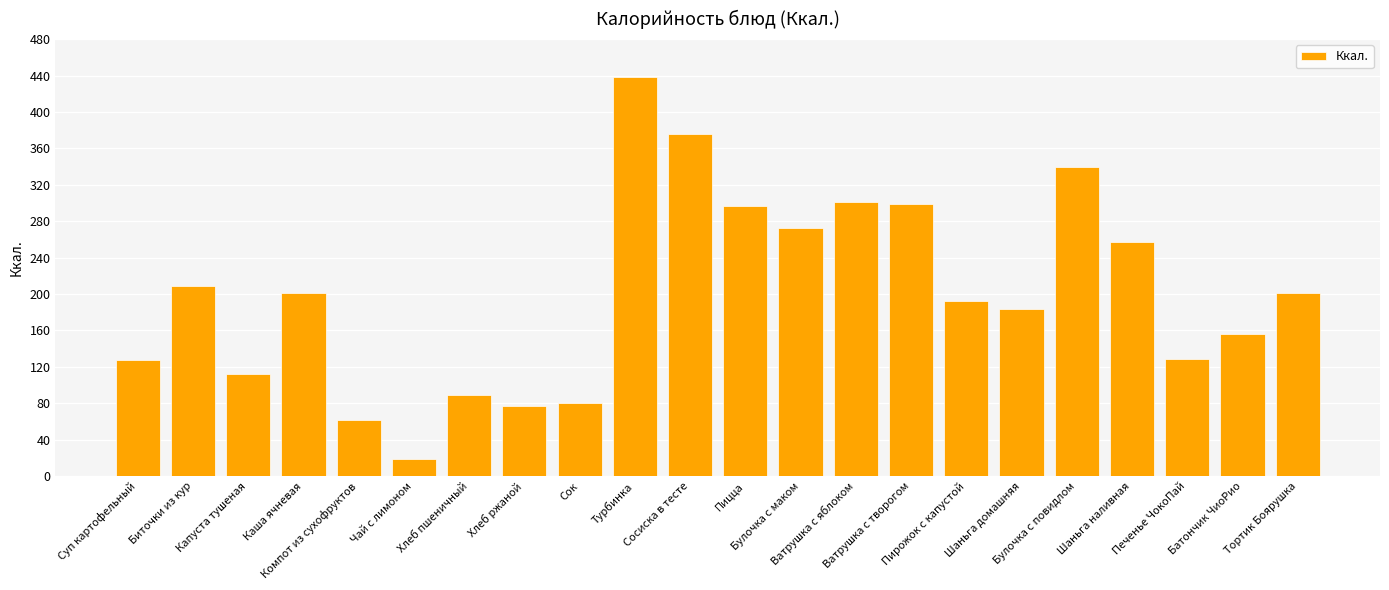

Which label corresponds to the largest value in the chart?

Турбинка